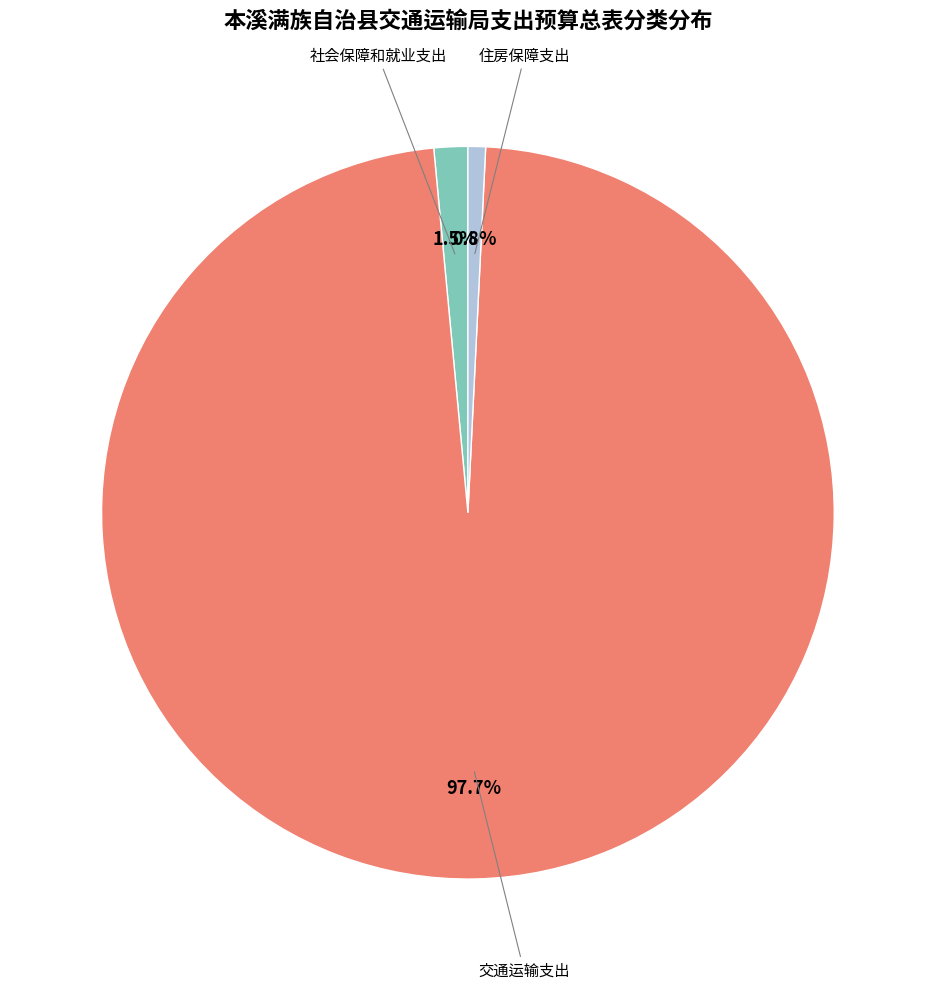

What is the largest slice in the pie chart?

交通运输支出